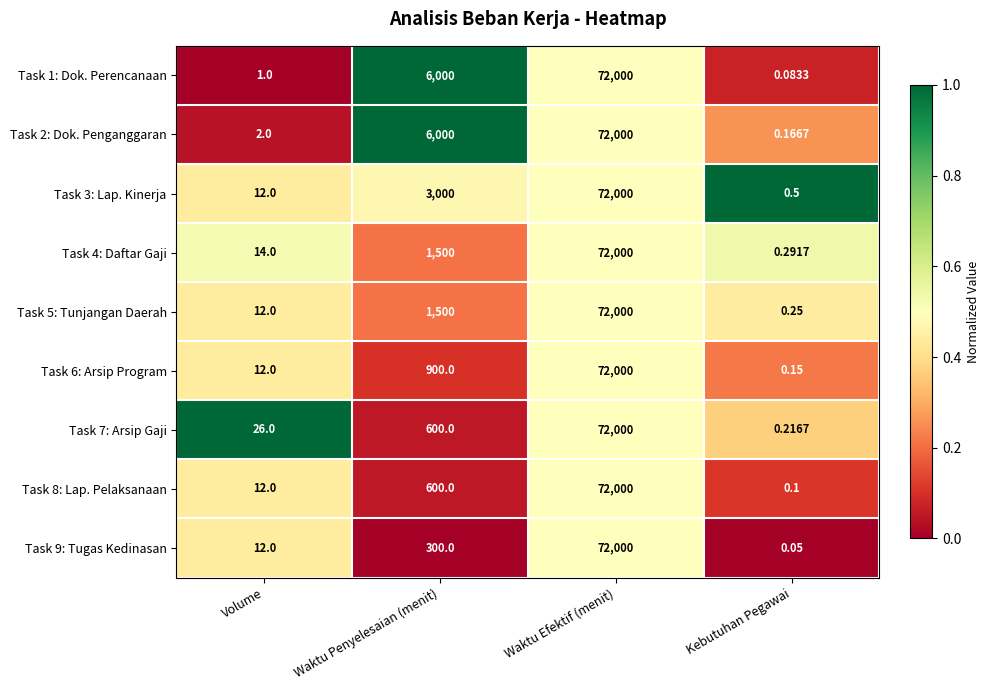

At which label is Task 9: Tugas Kedinasan closest to 36000?

Waktu Penyelesaian (menit)